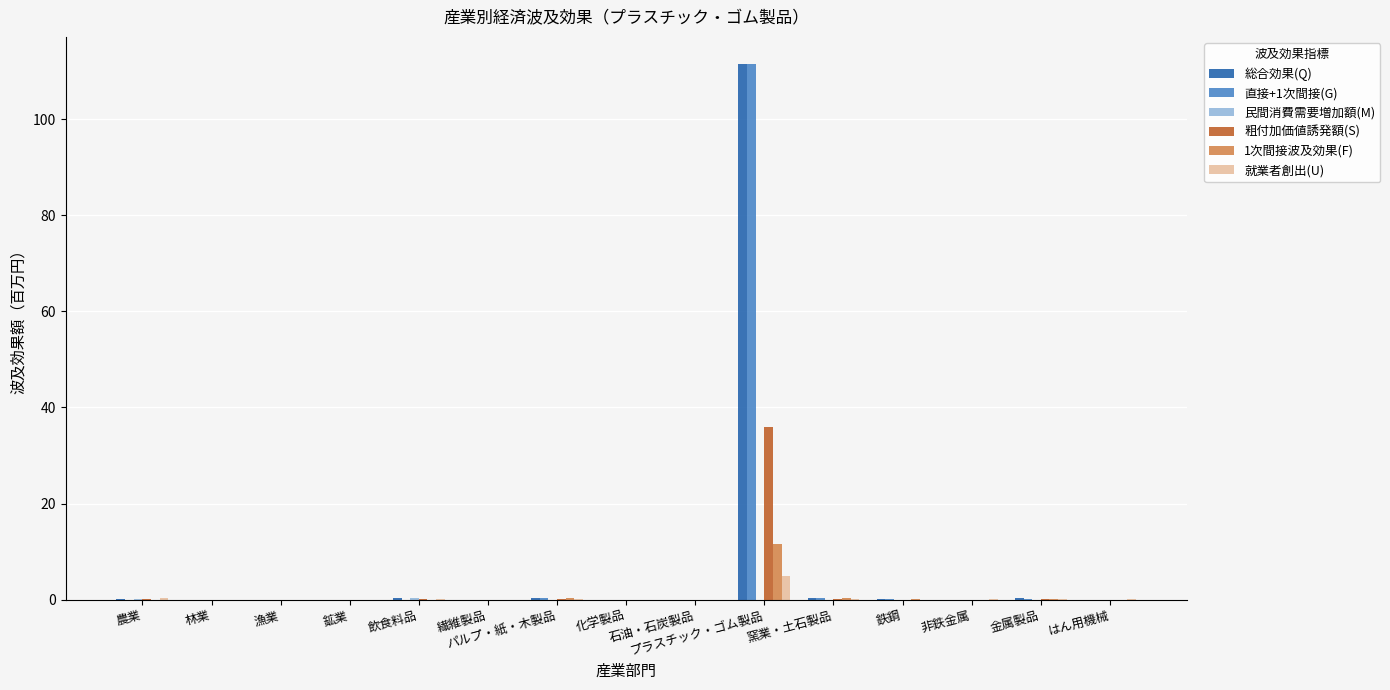

The value of 粗付加価値誘発額(S) at 繊維製品 is 0.0. True or false?

True